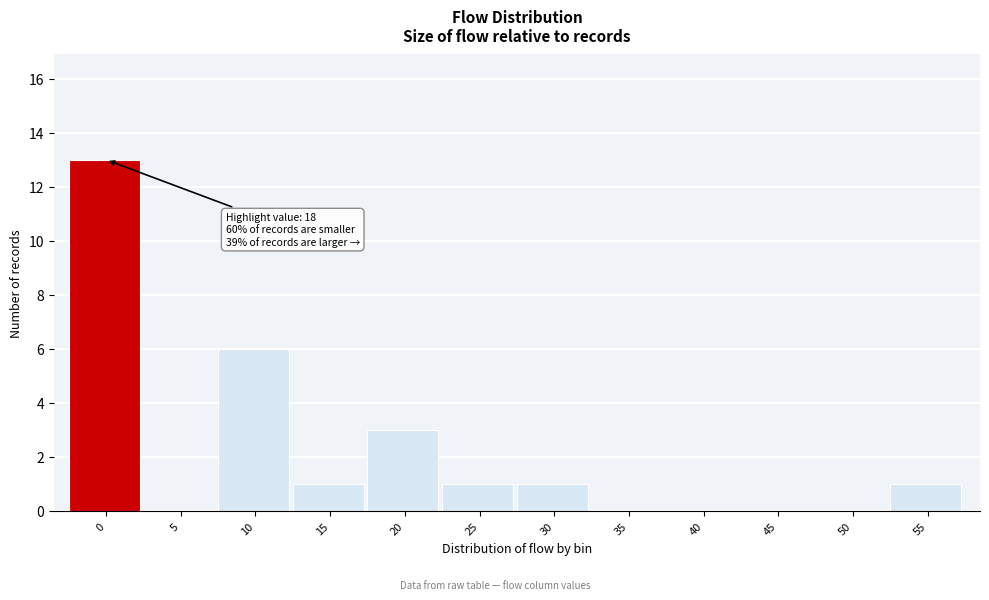

Reading left to right, what are all the values shown in this chart?

0=13	5=0	10=6	15=1	20=3	25=1	30=1	35=0	40=0	45=0	50=0	55=1